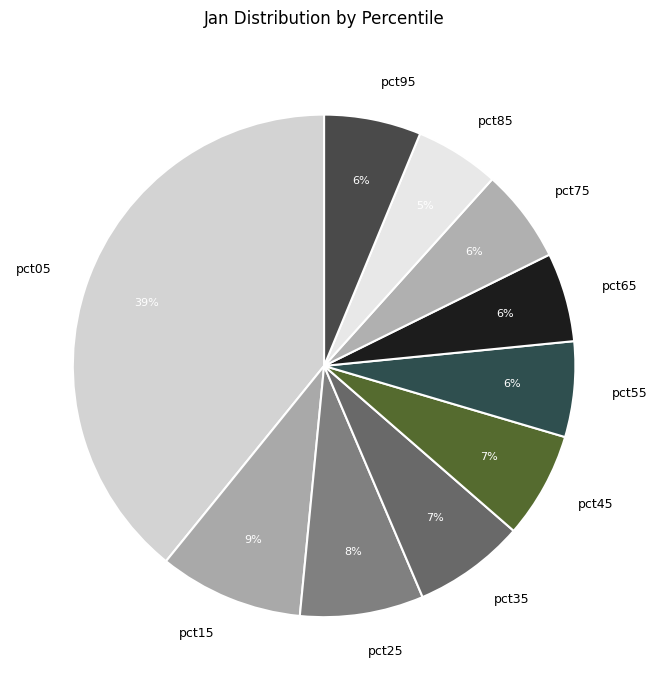

Is there any slice that represents more than half of the pie?

No